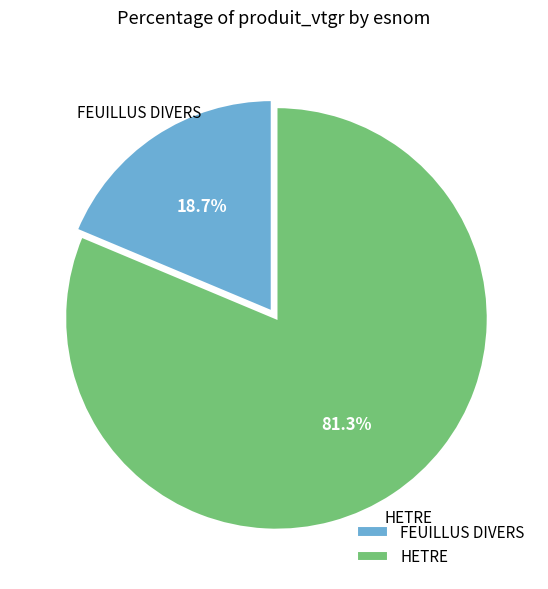

Count the number of slices in the pie.

2